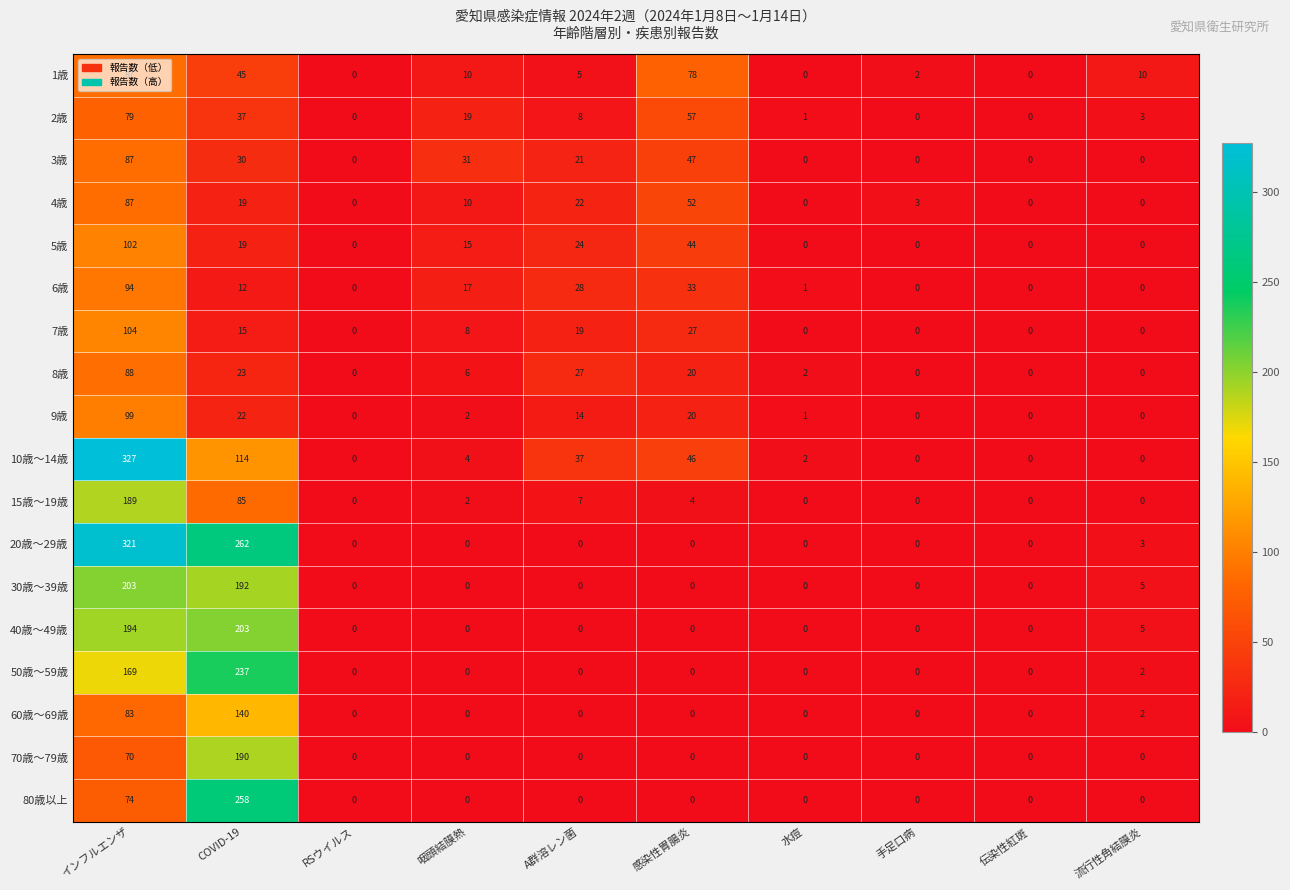

What is the maximum value shown in the chart?

327